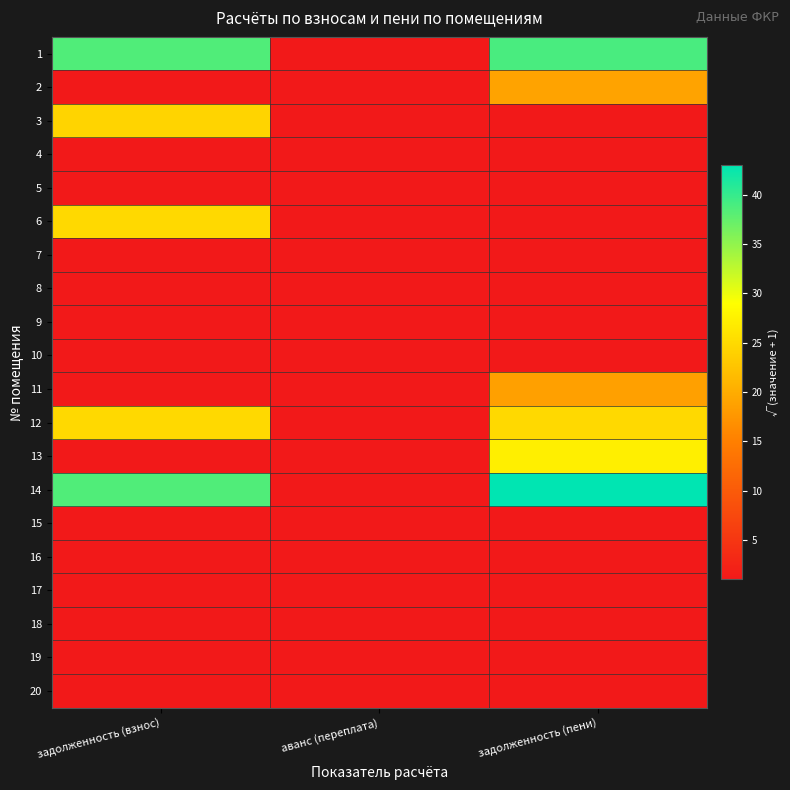

Which category has the lowest value across all series?

аванс (переплата)